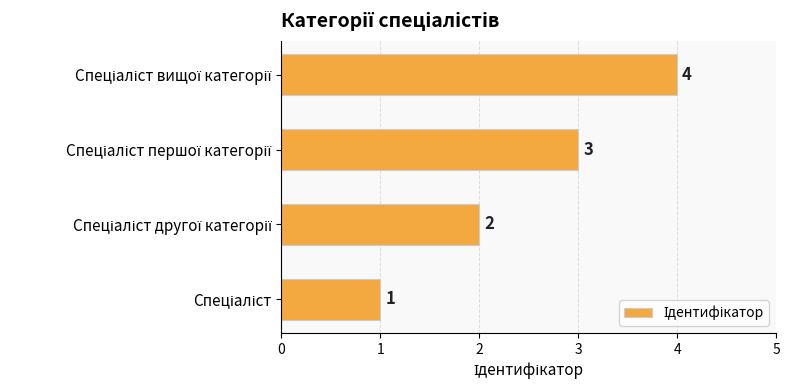

What is the greatest value displayed?

4